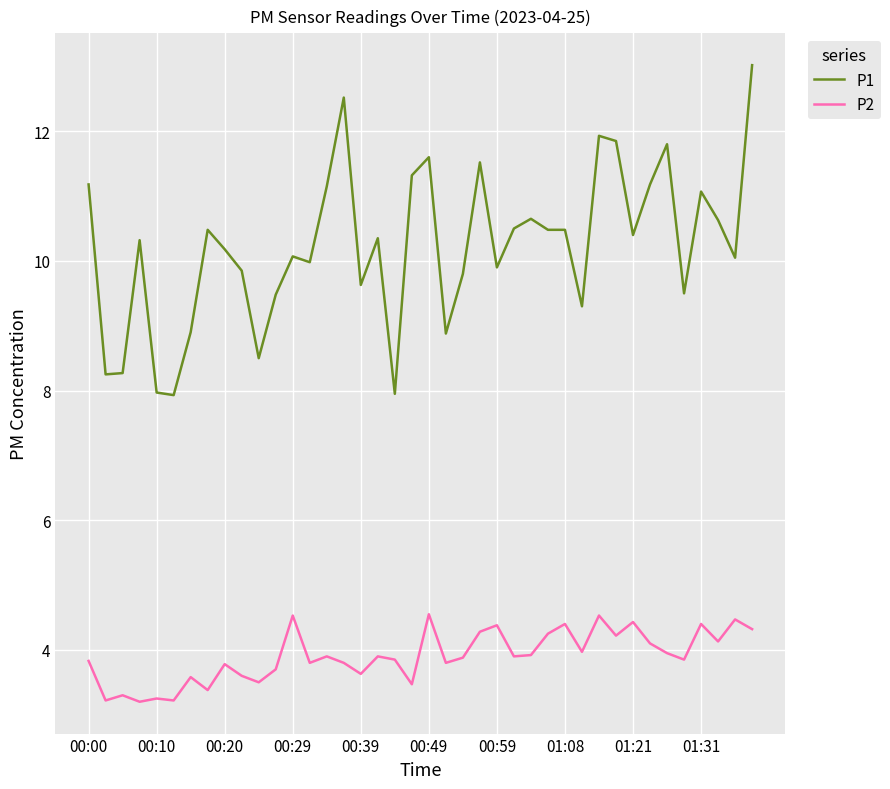

What is the maximum value shown in the chart?

13.0